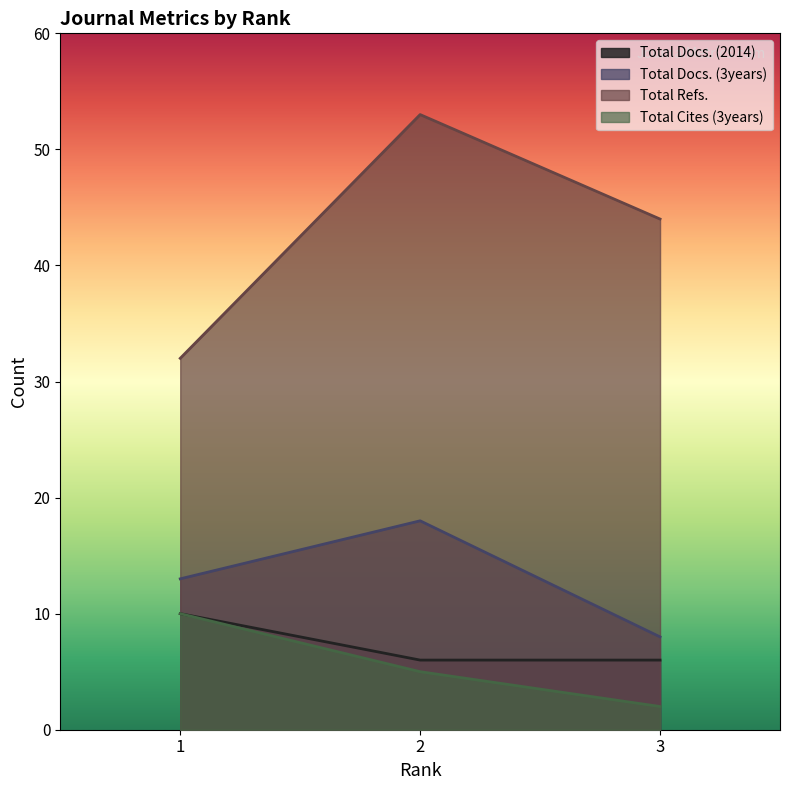

The value of Total Cites (3years) at 2 is 5. True or false?

True